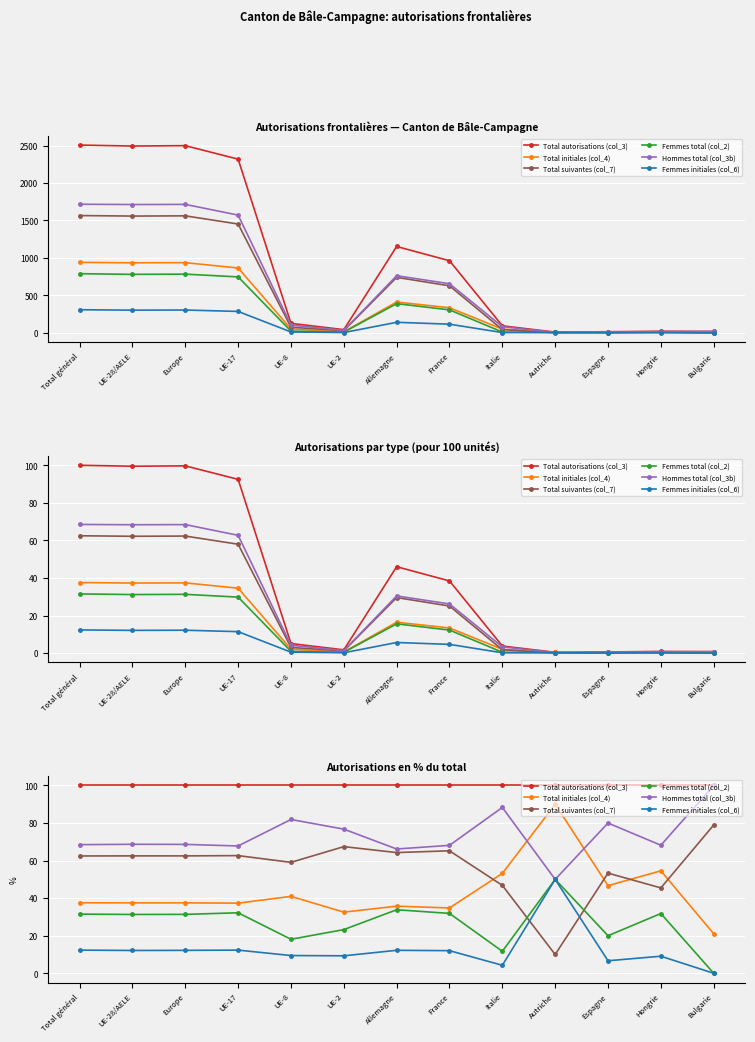

How many values in the Hommes total (col_3b) series exceed 68?

10